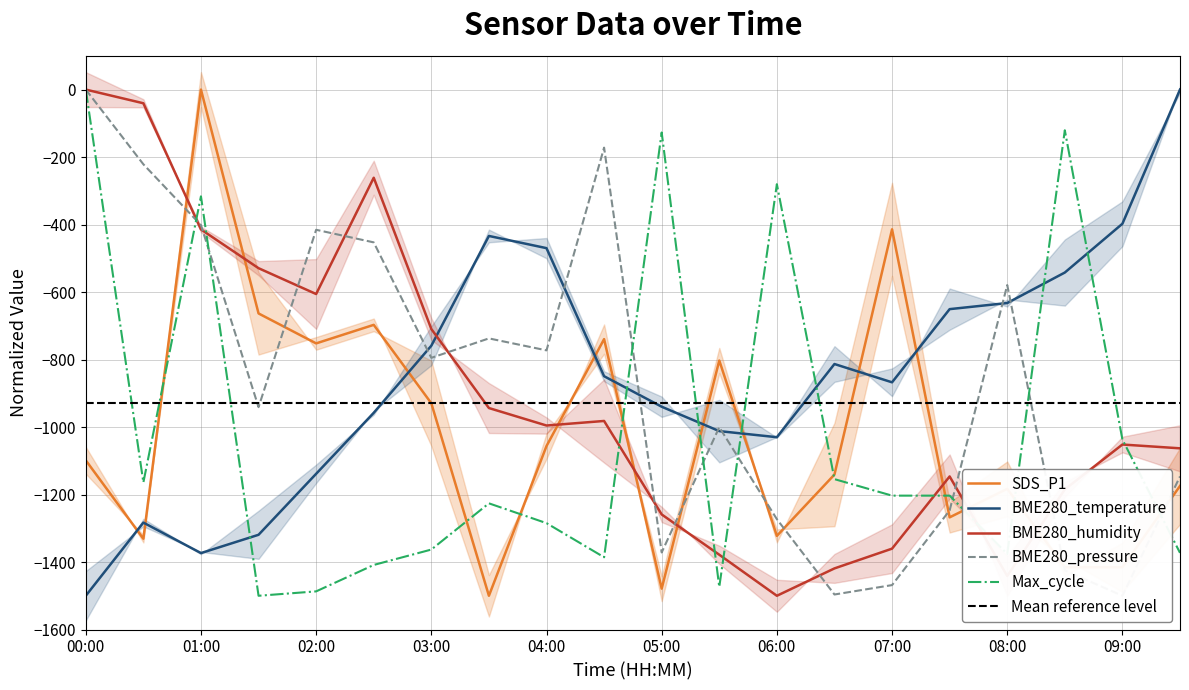

The BME280_humidity series shows -412.9 at 03:00. True or false?

False